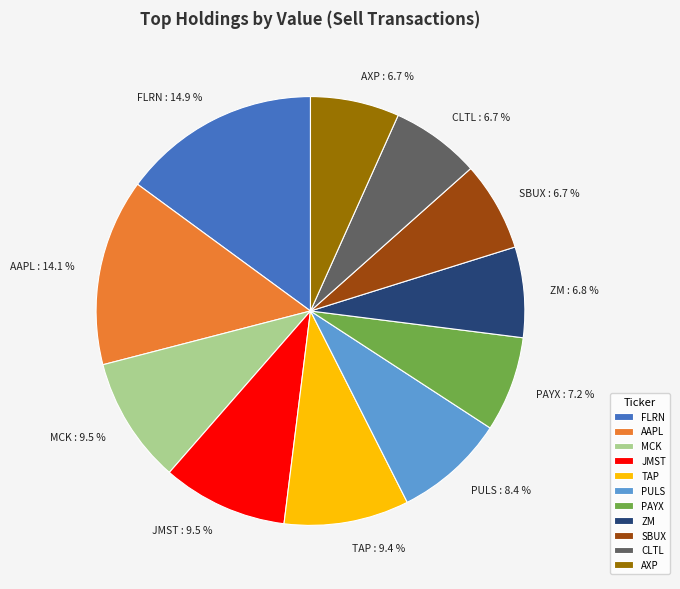

Between PAYX and JMST, which is larger?

JMST